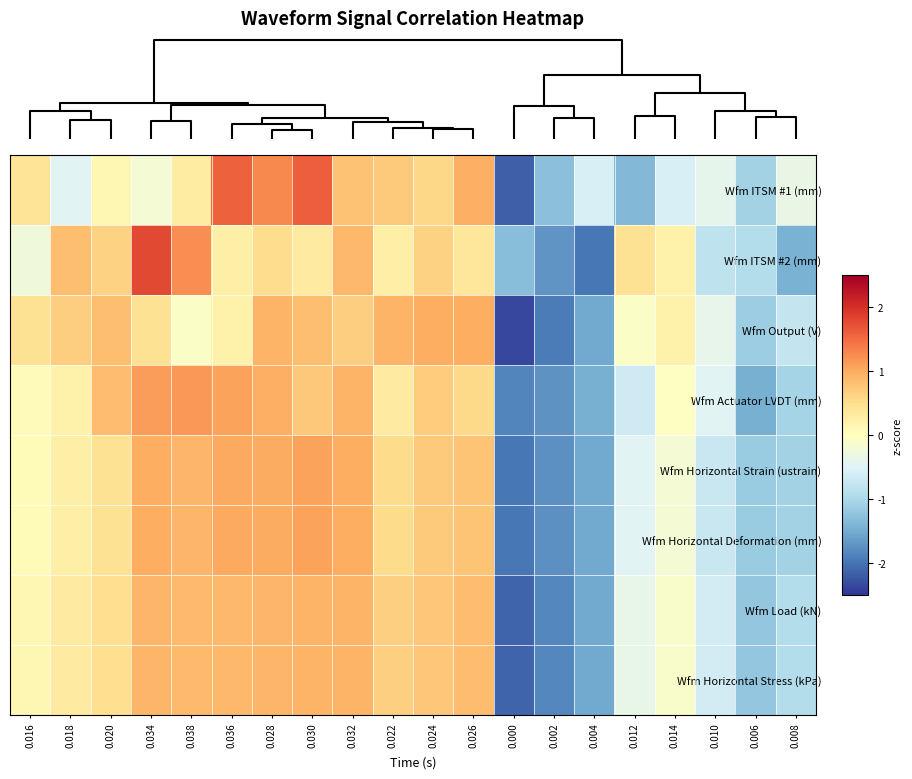

Which series has the widest spread of values?

Wfm ITSM #1 (mm)